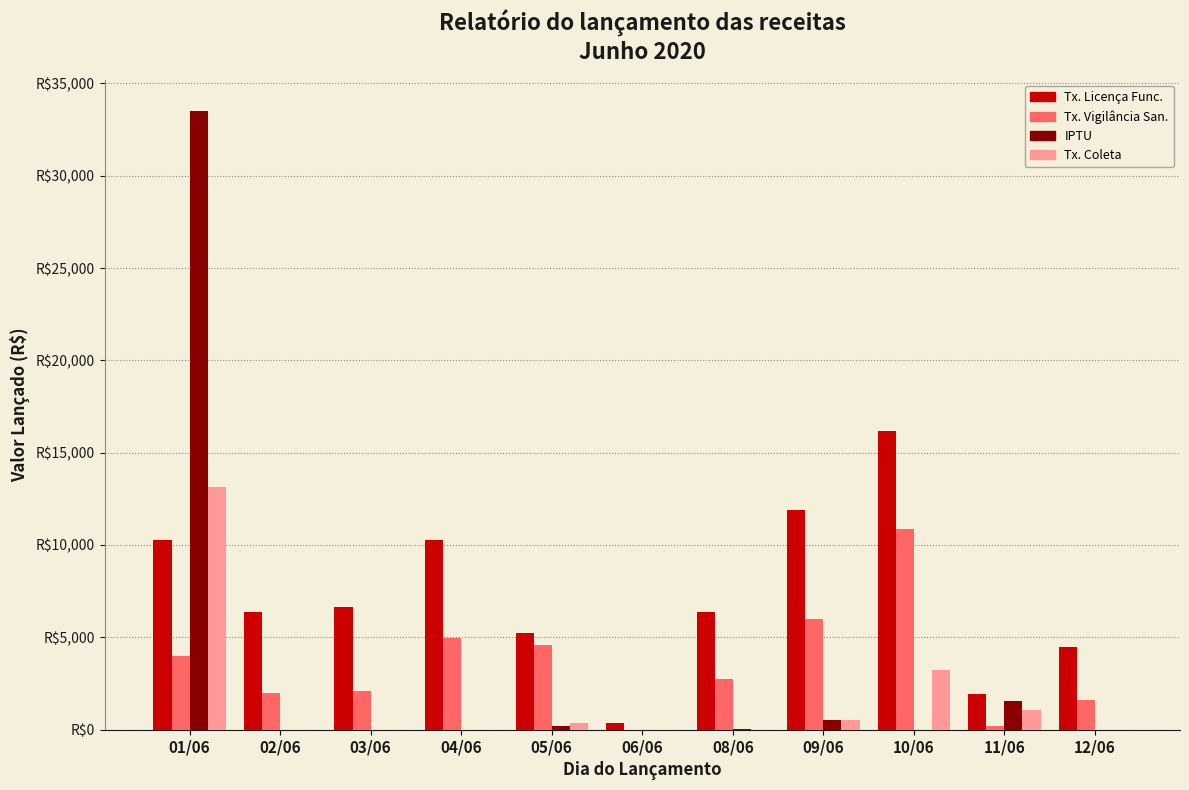

Are the bars grouped side by side (vs. stacked)?

Yes